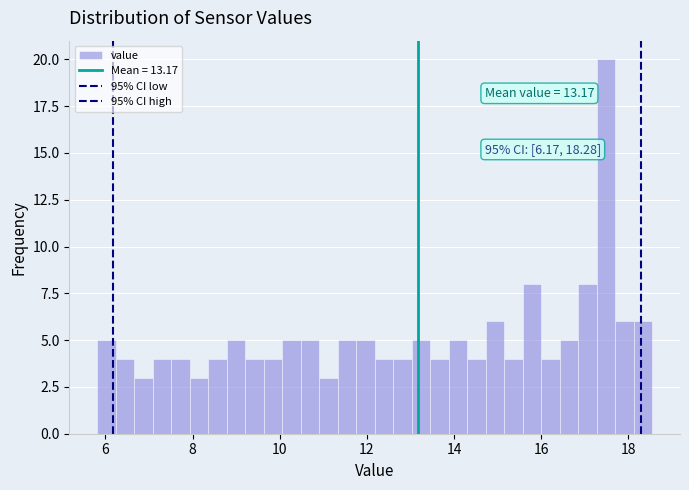

Read against the x-axis, roughly where is the centre of the tallest bar?

17.4